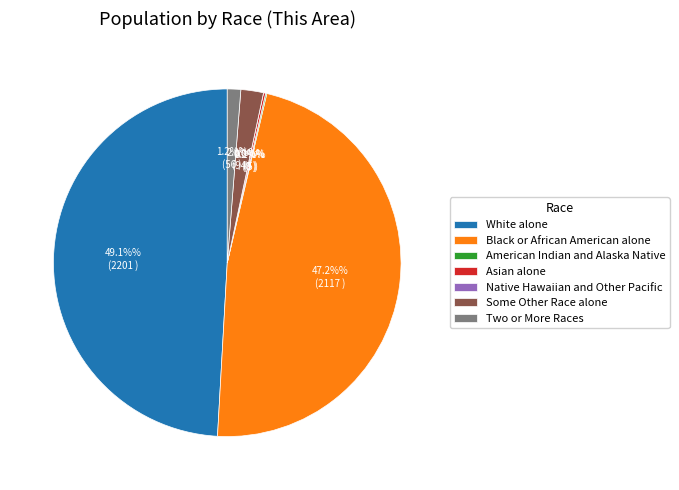

To the nearest percent, what percentage of the pie is Some Other Race alone?

2%